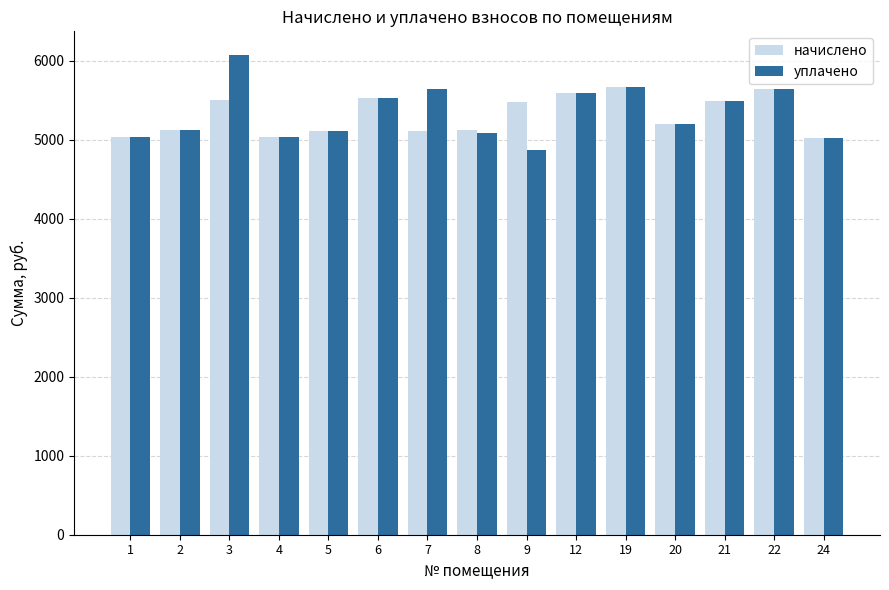

Where does the уплачено series first go above 5195?

3